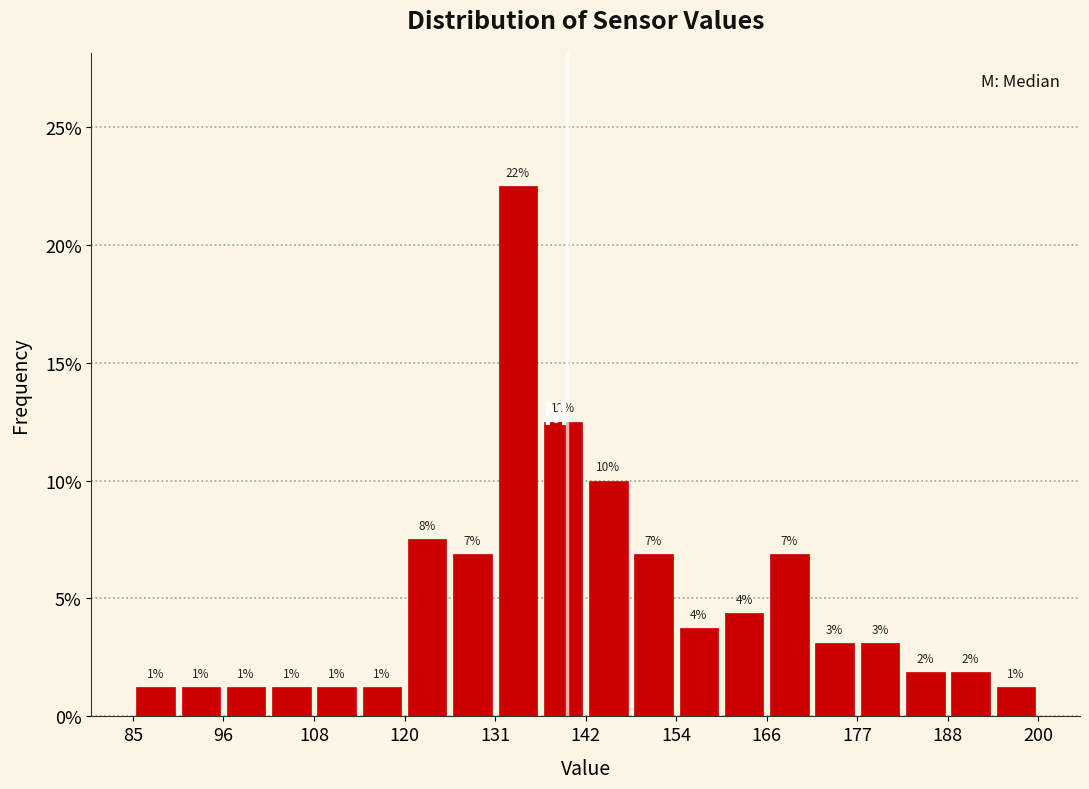

Read against the x-axis, roughly where is the centre of the tallest bar?

134